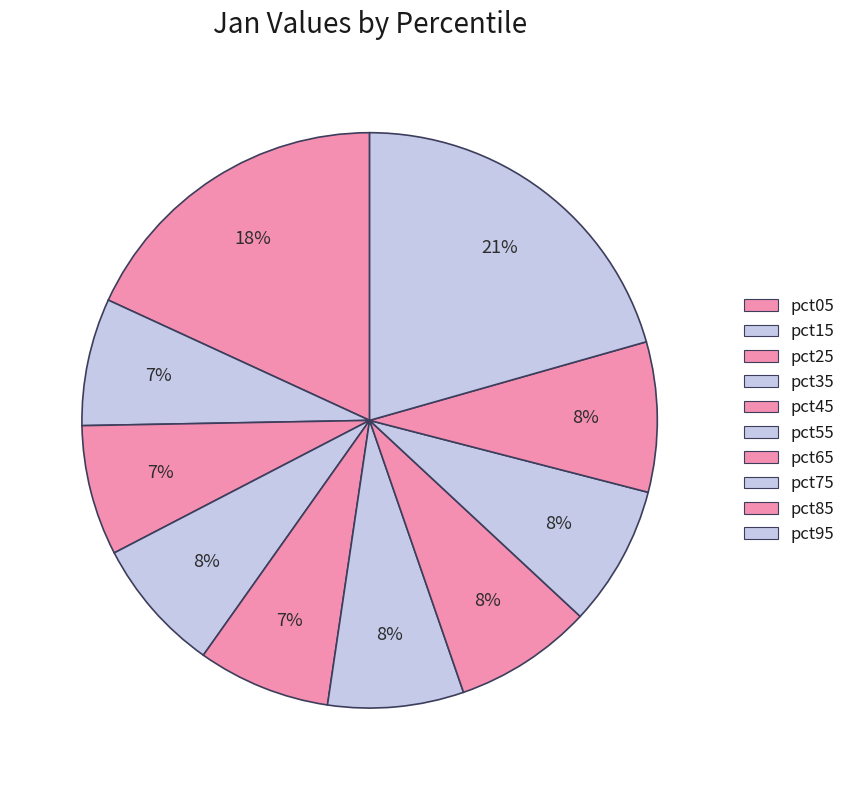

Count the number of slices in the pie.

10